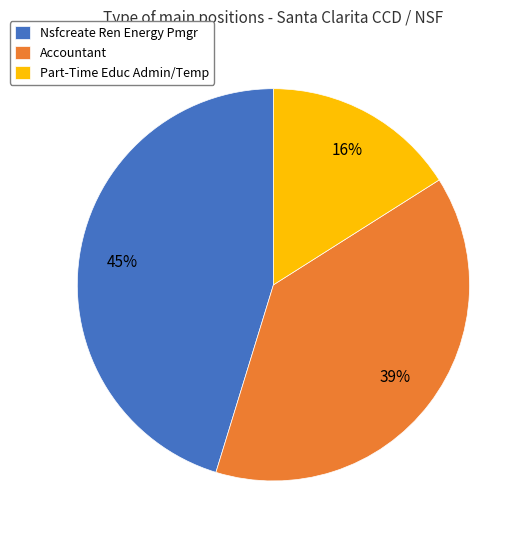

Between Part-Time Educ Admin/Temp and Nsfcreate Ren Energy Pmgr, which is larger?

Nsfcreate Ren Energy Pmgr